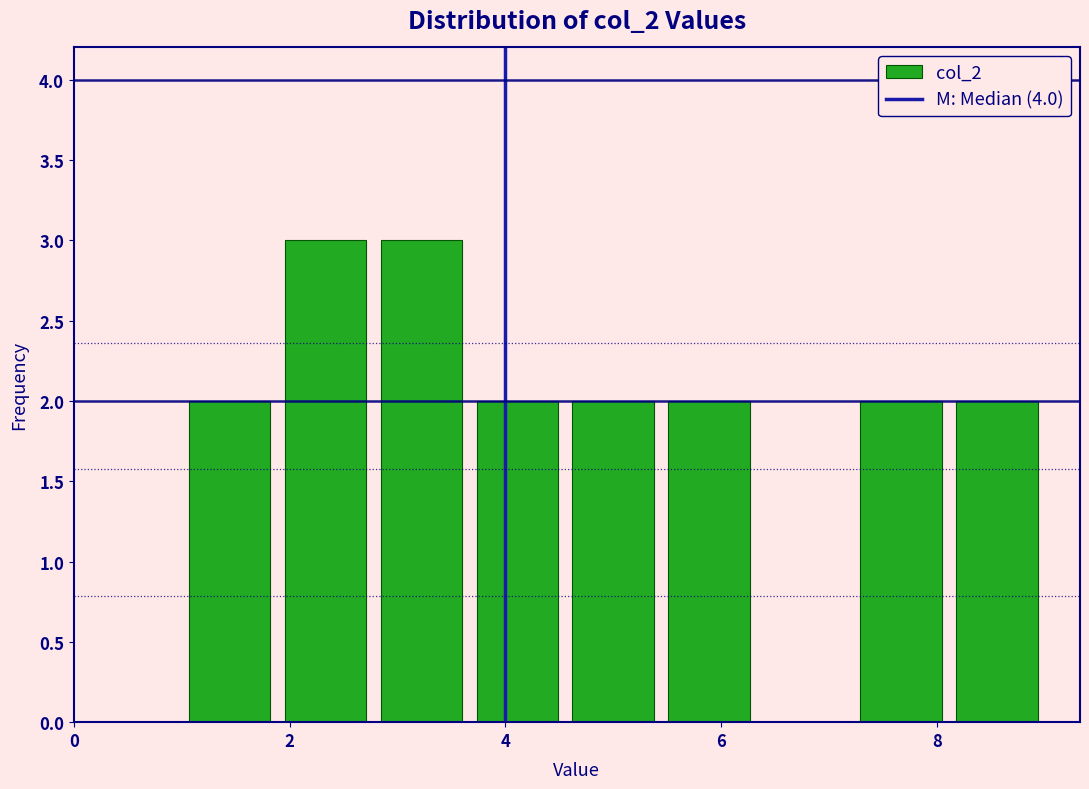

Reading left to right, list every bar in this chart as the range it spans on the x-axis followed by its height. Neither the bar edges nor the heights are printed on the chart, so give them approximately, as read against the axes.

1.0 to 1.8: 2
1.8 to 2.8: 3
2.8 to 3.6: 3
3.6 to 4.6: 2
4.6 to 5.4: 2
5.4 to 6.4: 2
6.4 to 7.2: 0
7.2 to 8.2: 2
8.2 to 9.0: 2